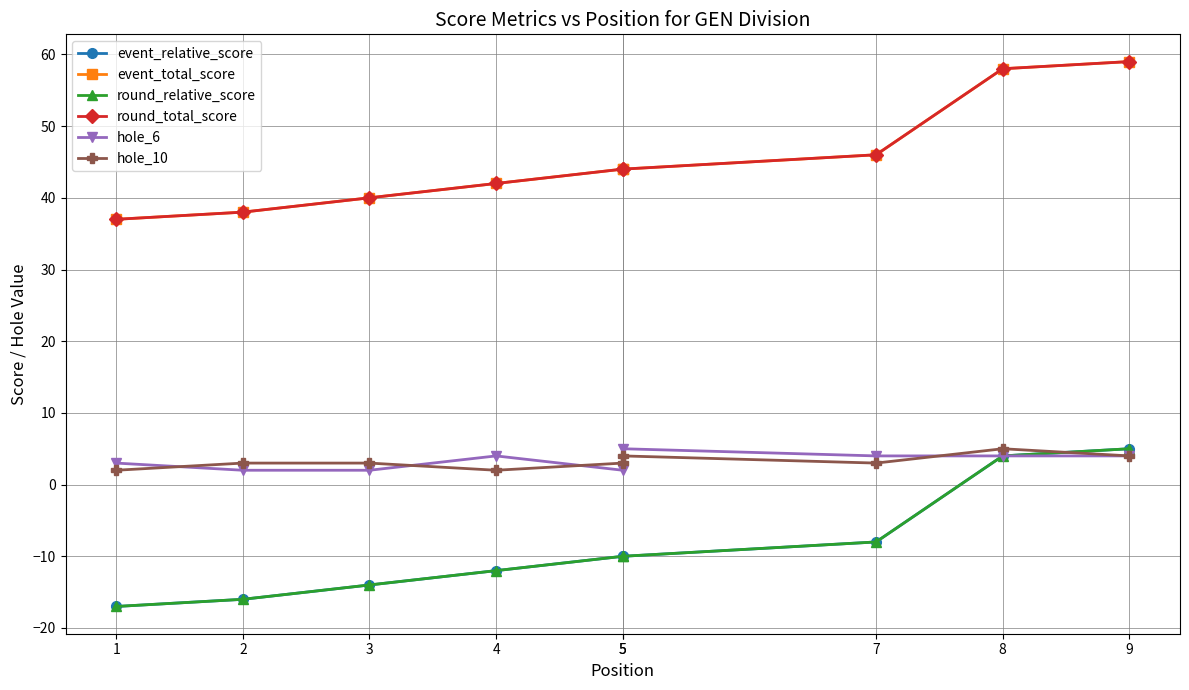

Which series changed the most between 1 and 7?

event_relative_score